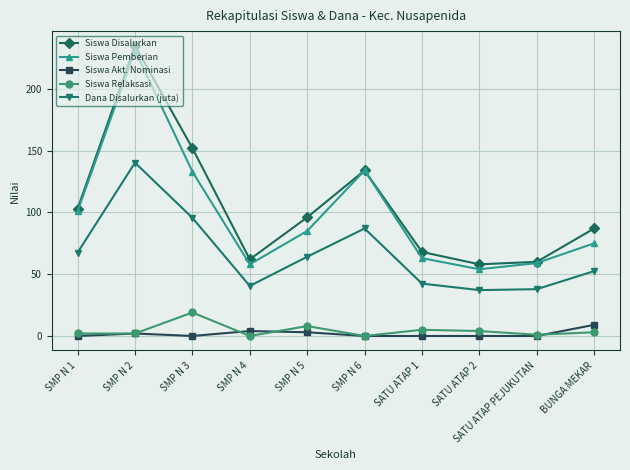

At how many categories does at least one series exceed 176?

1